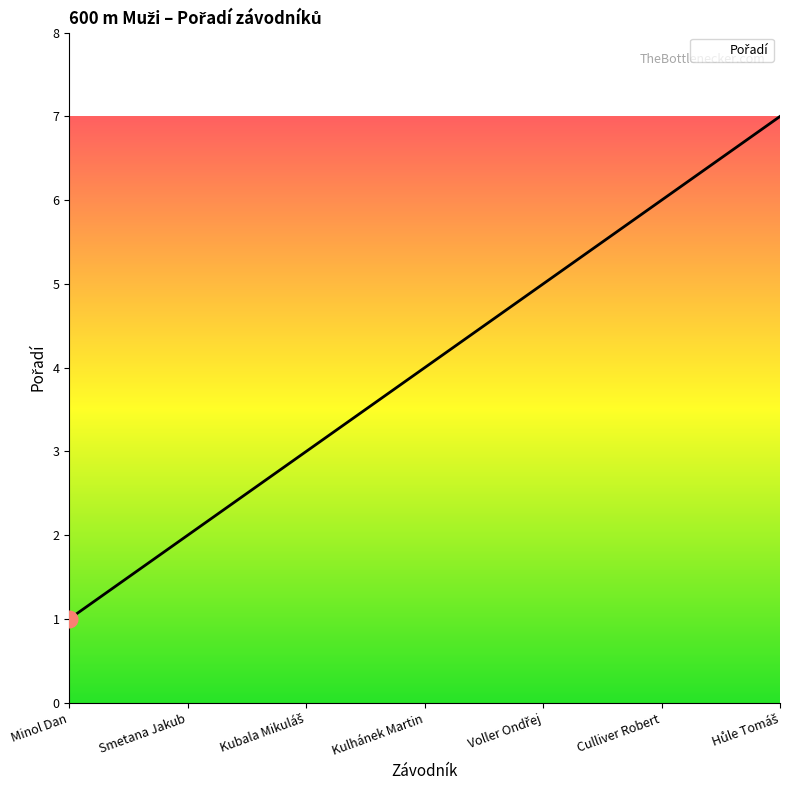

What value does the data have at Smetana Jakub?

2